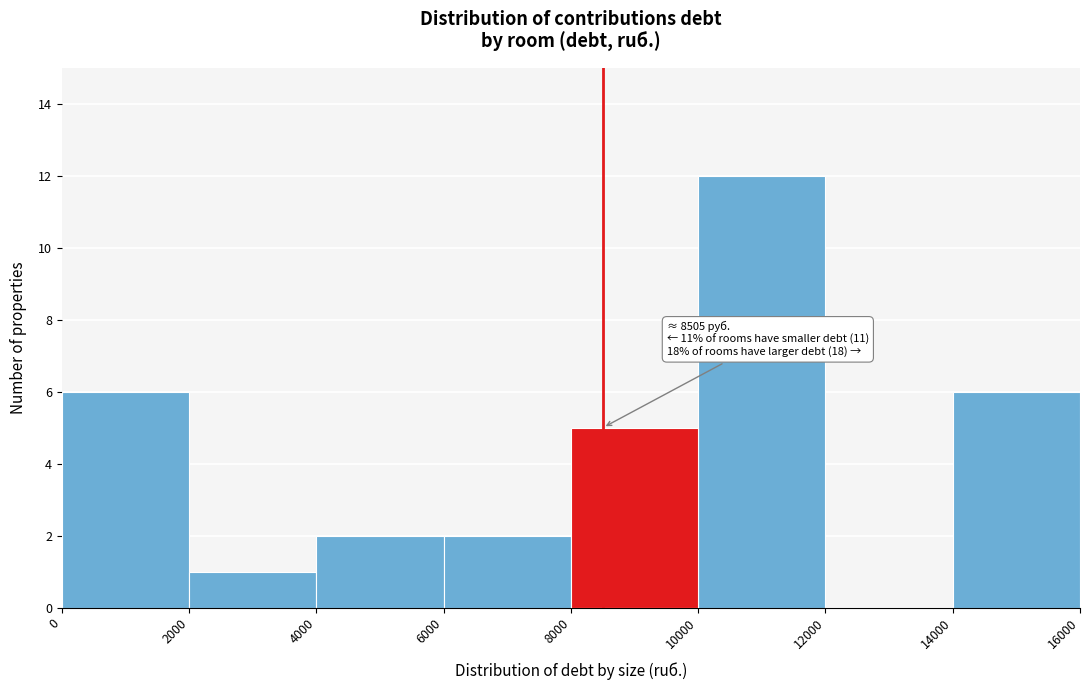

Over which range of the x-axis is the bar tallest?

10000 to 12000